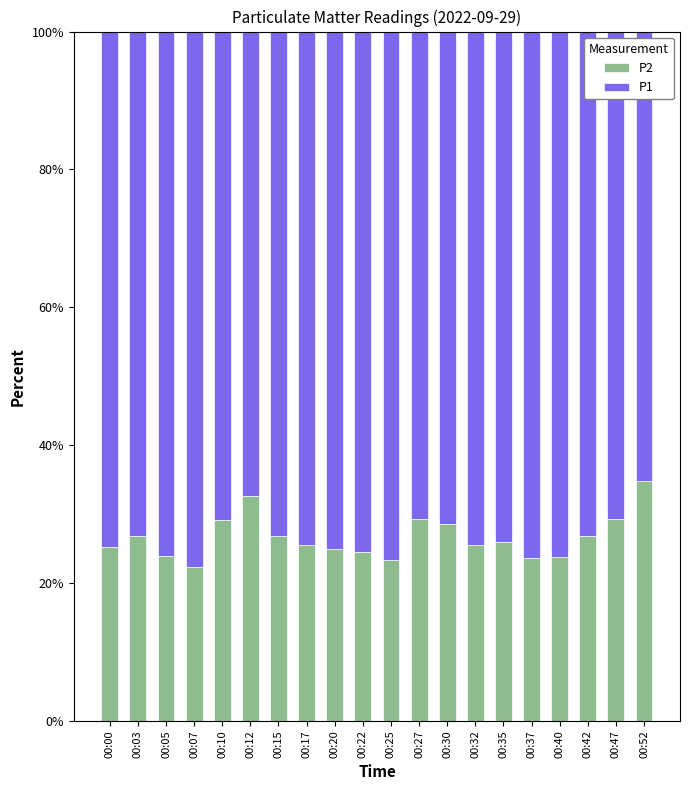

What is the value of the P2 bar at the 14th from the left?

25.6